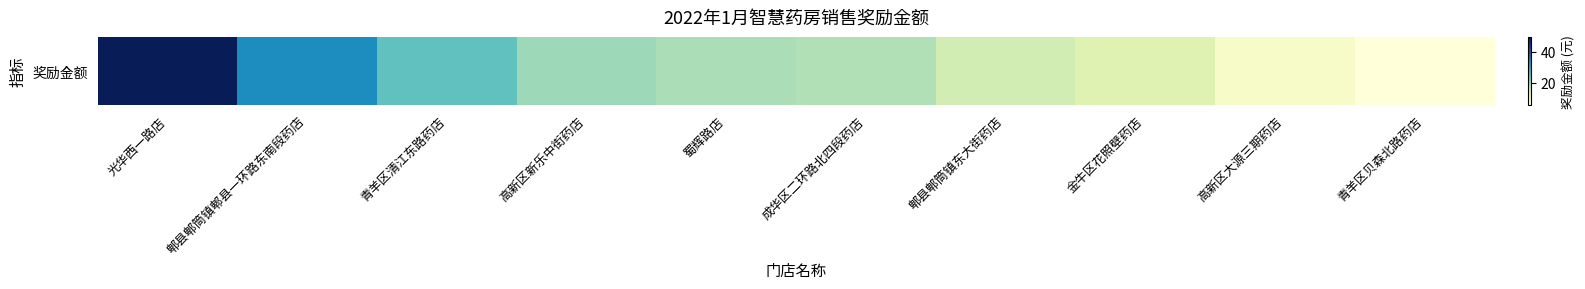

Rank the categories by value from highest to lowest.

光华西一路店, 郫县郫筒镇郫县一环路东南段药店, 青羊区清江东路药店, 高新区新乐中街药店, 蜀辉路店, 成华区二环路北四段药店, 郫县郫筒镇东大街药店, 金牛区花照壁药店, 高新区大源三期药店, 青羊区贝森北路药店